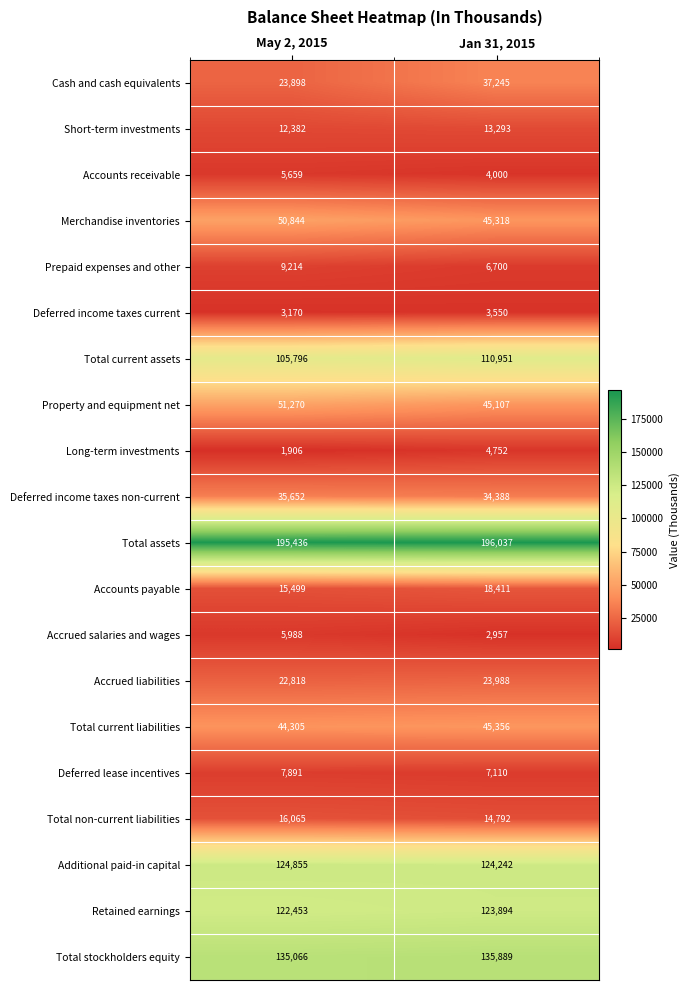

The Retained earnings series shows 84472 at May 2, 2015. True or false?

False